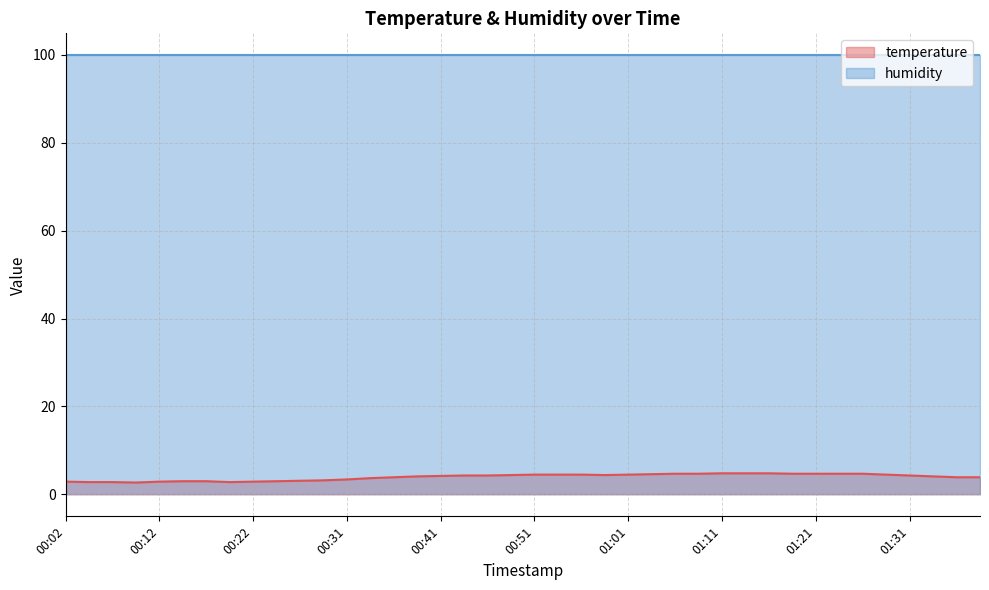

Does the chart have visible grid lines?

Yes